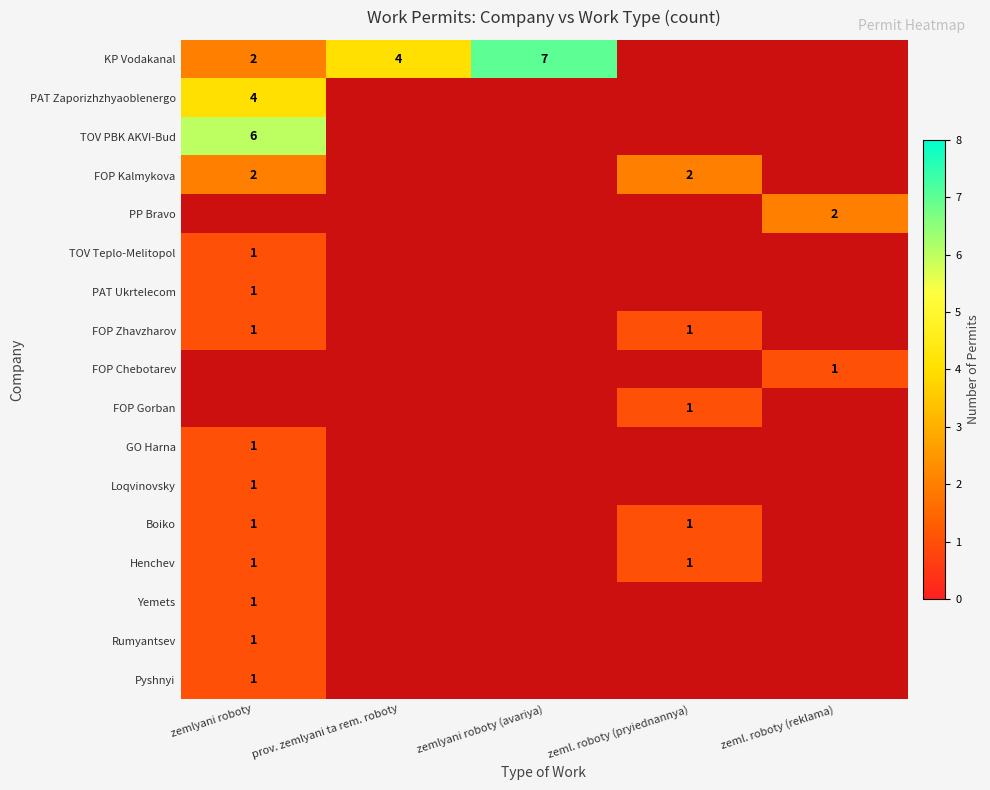

At which category does the chart reach its peak across all series?

zemlyani roboty (avariya)